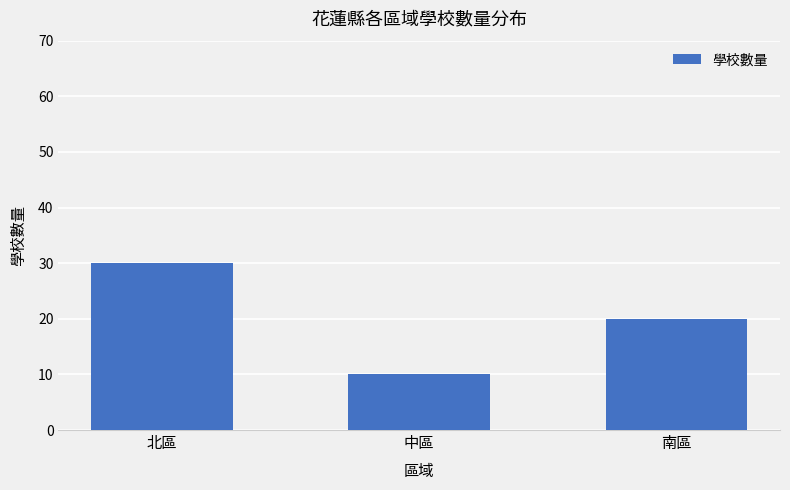

Rank the categories by value from highest to lowest.

北區, 南區, 中區